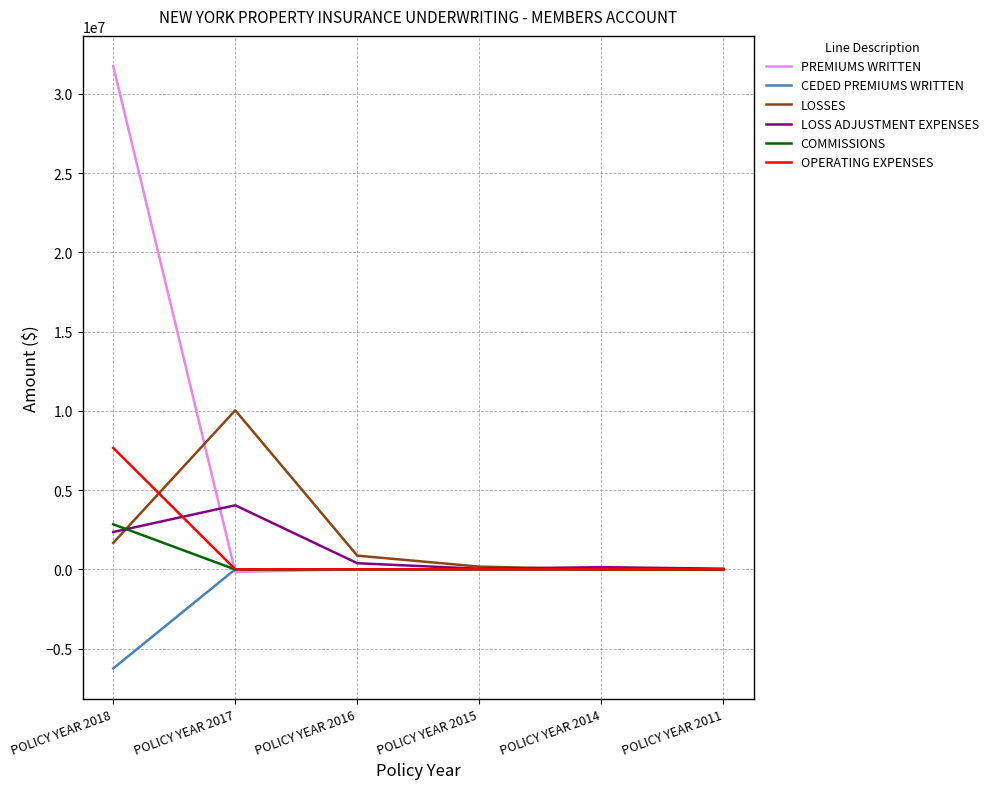

List the series in order of their peak value, lowest first.

CEDED PREMIUMS WRITTEN, COMMISSIONS, LOSS ADJUSTMENT EXPENSES, OPERATING EXPENSES, LOSSES, PREMIUMS WRITTEN